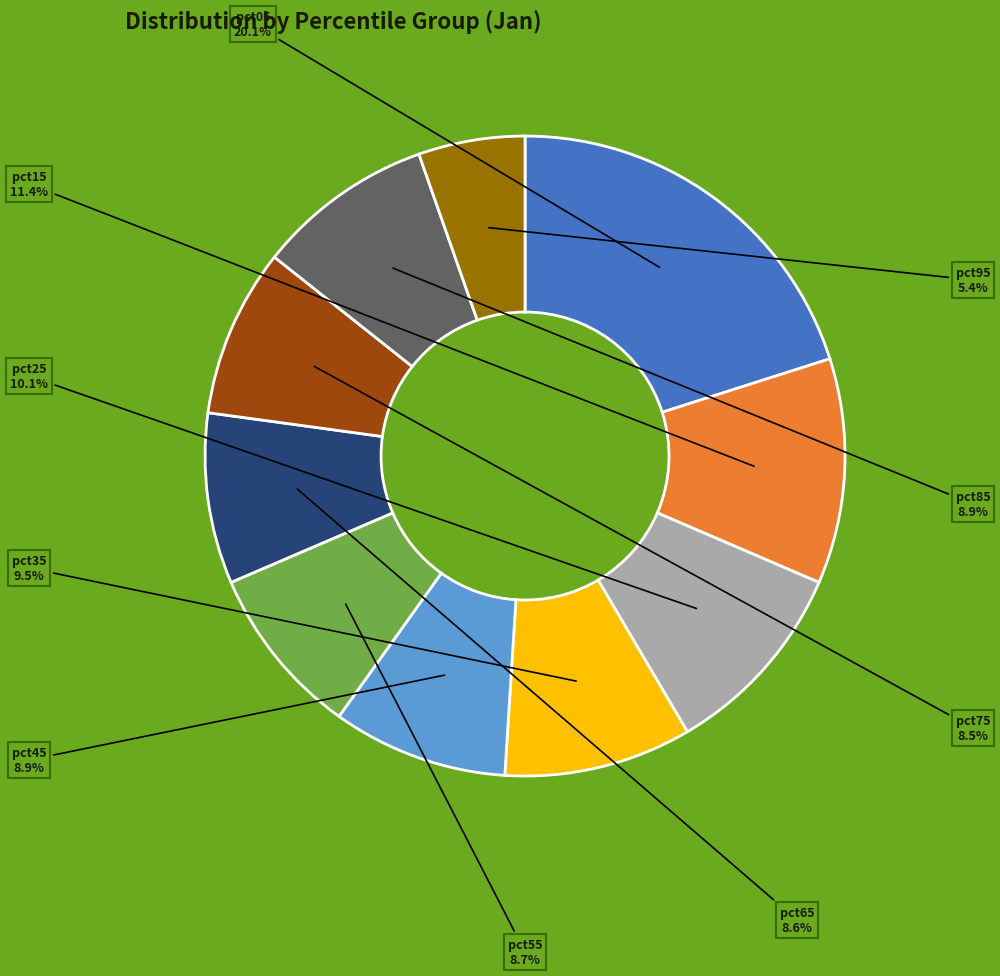

What percentage is the pct45 slice, to the nearest percent?

9%